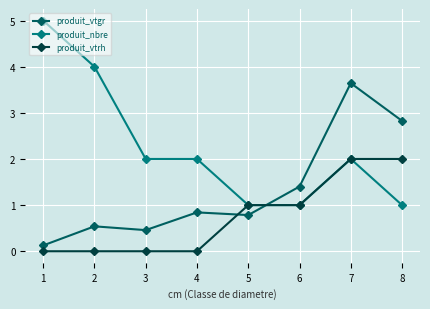

Reading left to right, extract all data points from this chart.

produit_vtgr: 1=0.1	2=0.5	3=0.5	4=0.8	5=0.8	6=1.4	7=3.6	8=2.8
produit_nbre: 1=5.0	2=4.0	3=2.0	4=2.0	5=1.0	6=1.0	7=2.0	8=1.0
produit_vtrh: 1=0.0	2=0.0	3=0.0	4=0.0	5=1.0	6=1.0	7=2.0	8=2.0